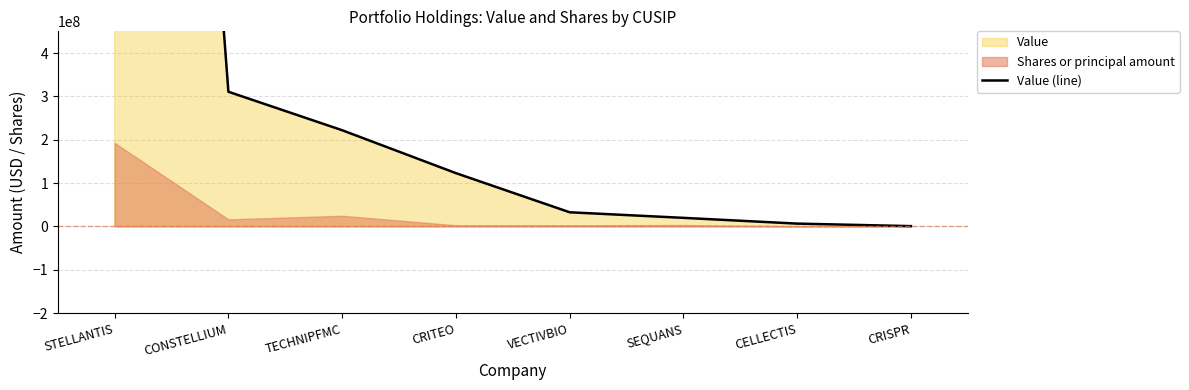

Reading left to right, transcribe all the data shown in this chart.

3787814000	310664000	221928000	122969000	32720000	19866000	6586000	777000